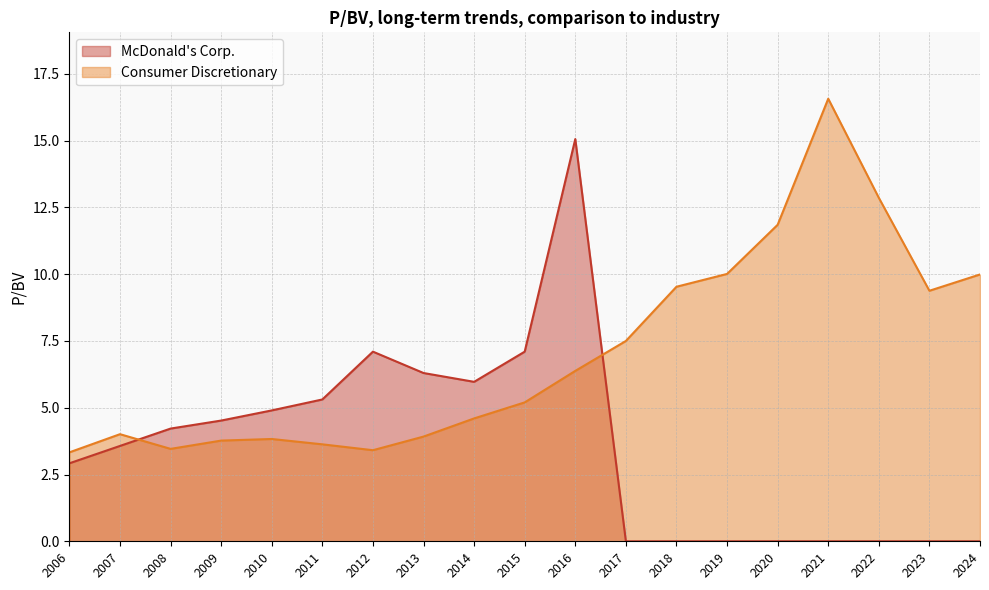

Between which two adjacent categories do McDonald's Corp. and Consumer Discretionary first intersect?

2007 and 2008